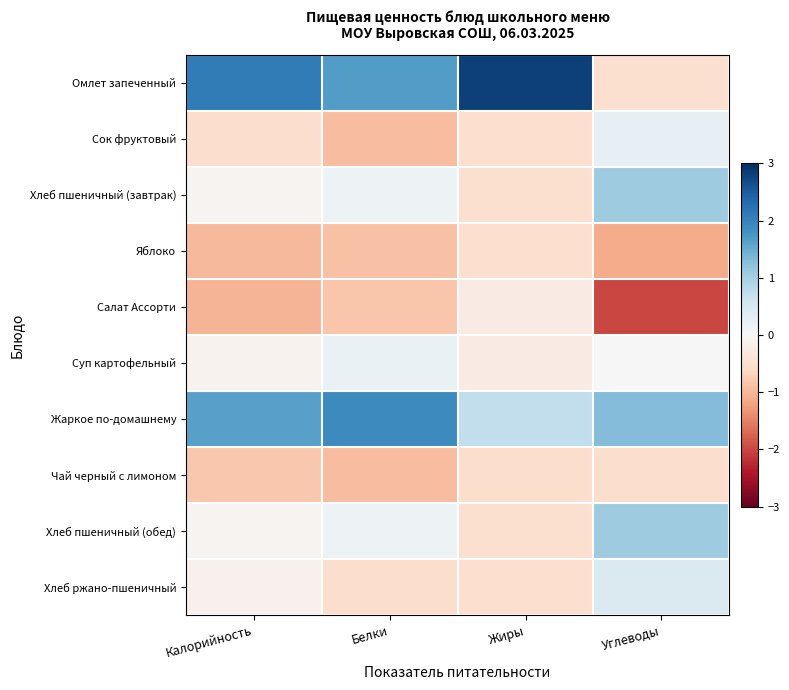

How many distinct data groups are displayed?

10